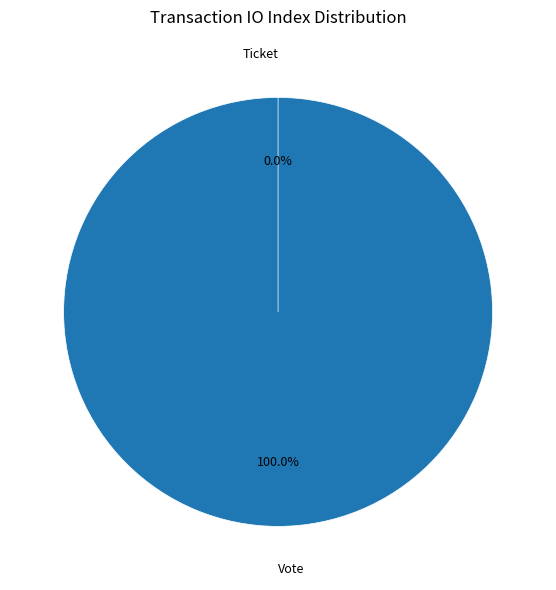

How many segments does this pie chart have?

2